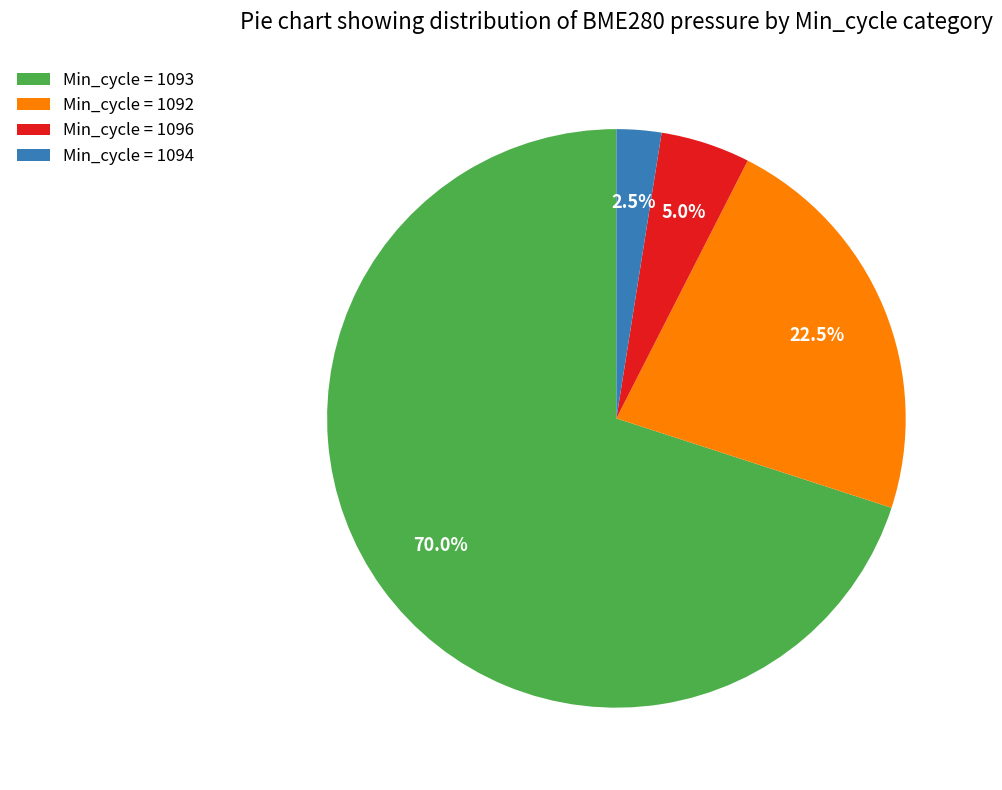

Which category has the biggest portion of the pie?

Min_cycle = 1093